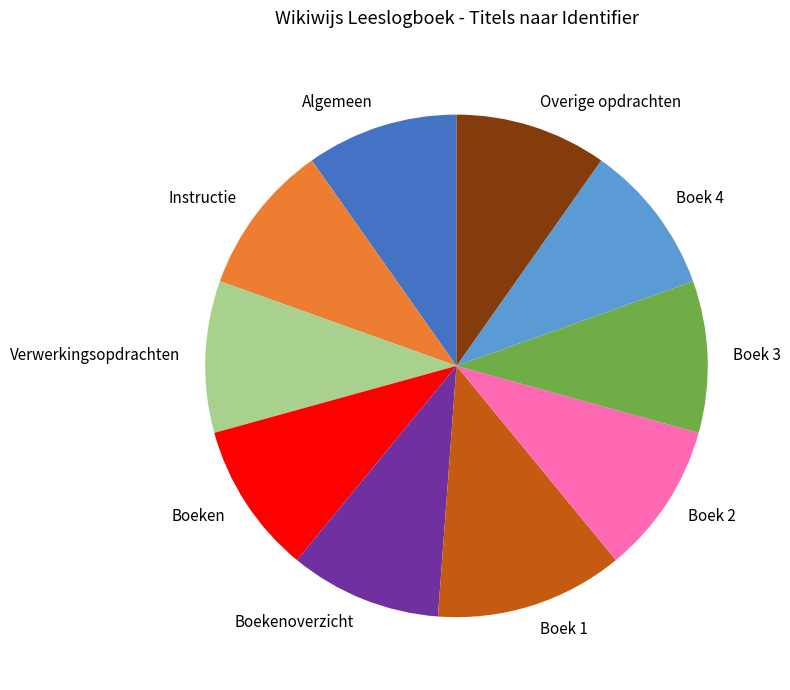

Does Boek 3 represent more than half of the total?

No